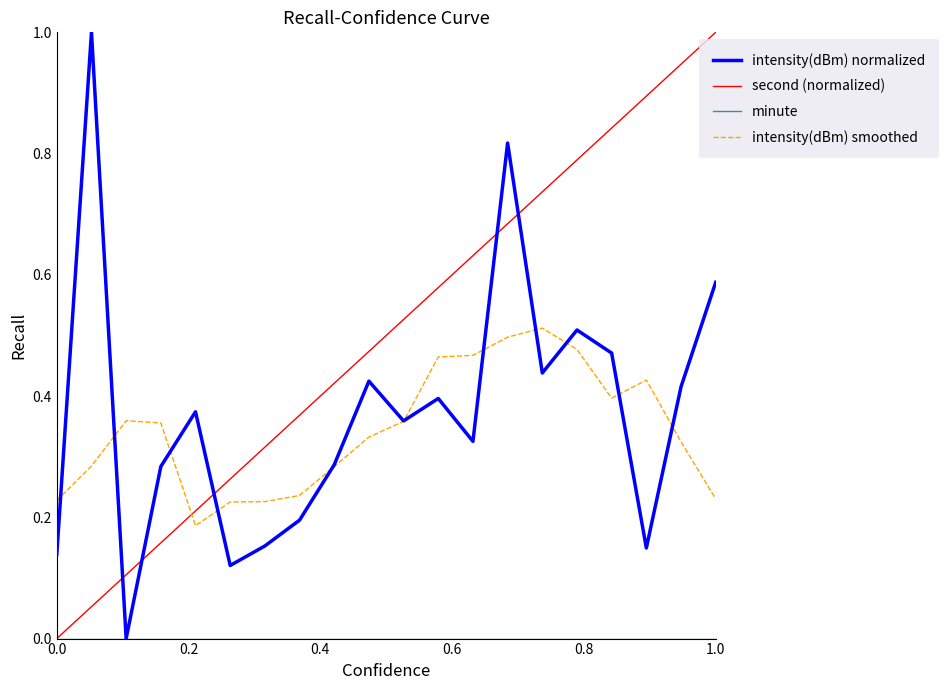

Which series has the largest total across all categories?

second (normalized)